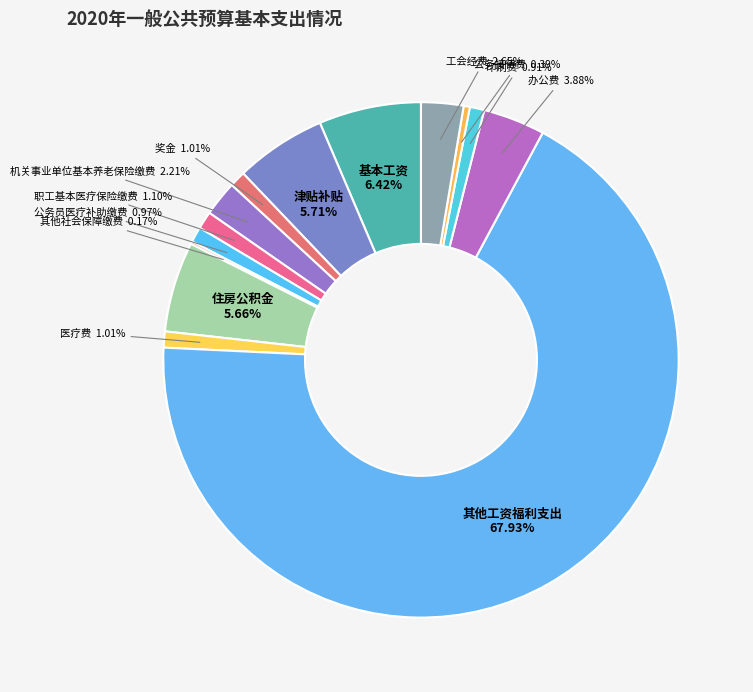

Approximately how many times larger is the value at 住房公积金 compared to 办公费?

1.5